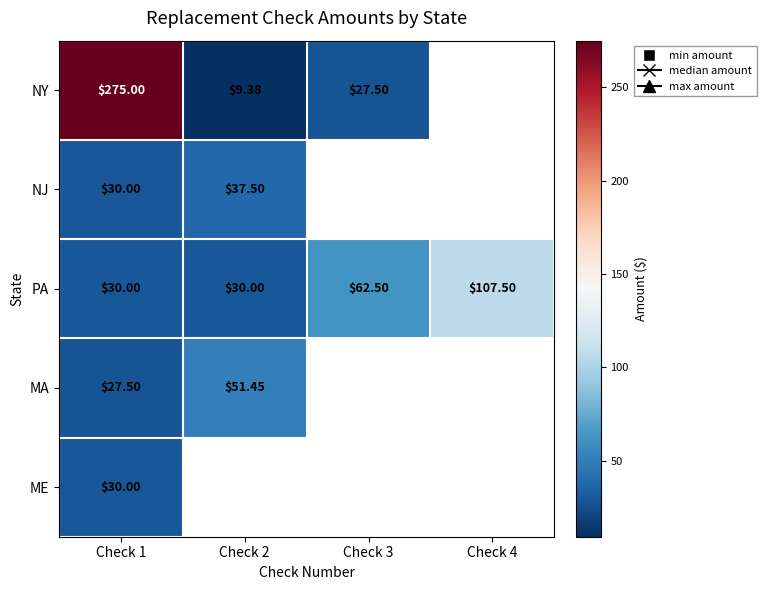

Is the value of MA at Check 2 greater than the value of NY at Check 3?

Yes